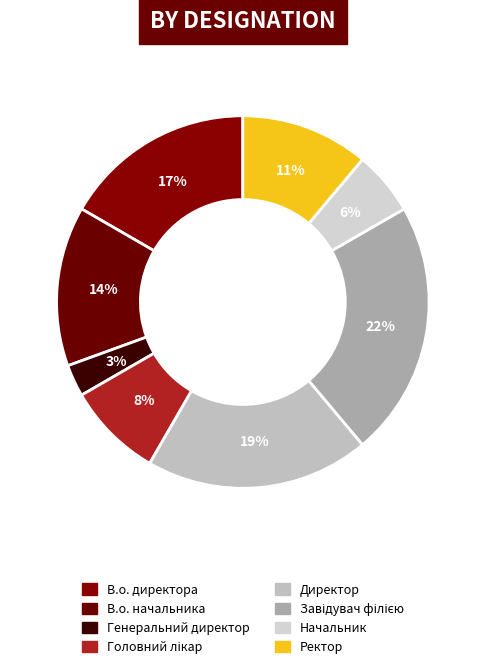

Count the number of slices in the pie.

8